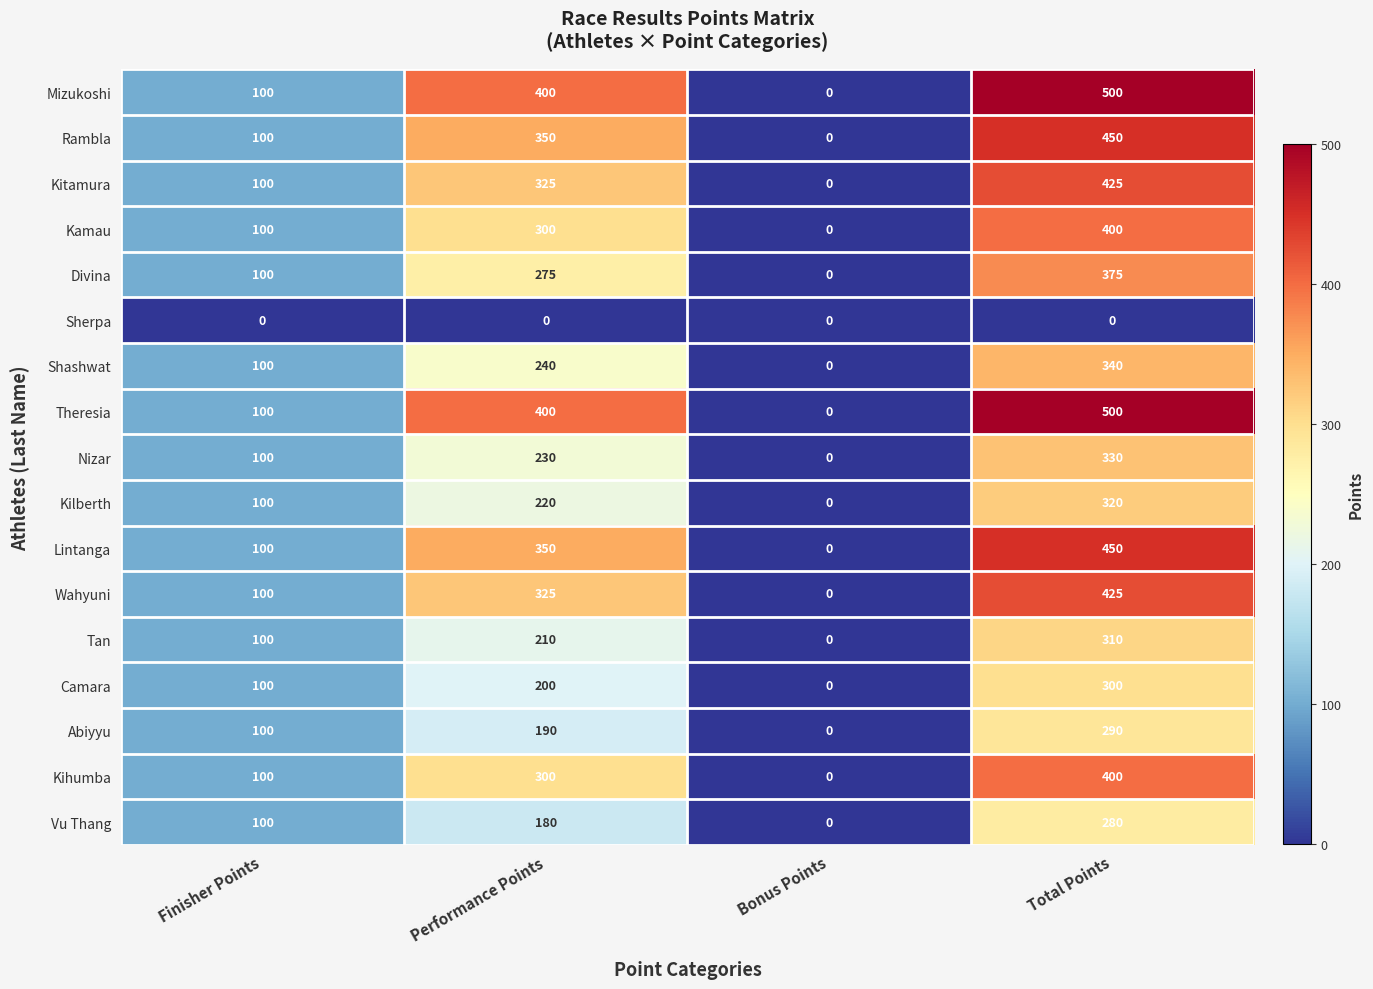

Rank the categories by Abiyyu value from lowest to highest.

Bonus Points, Finisher Points, Performance Points, Total Points